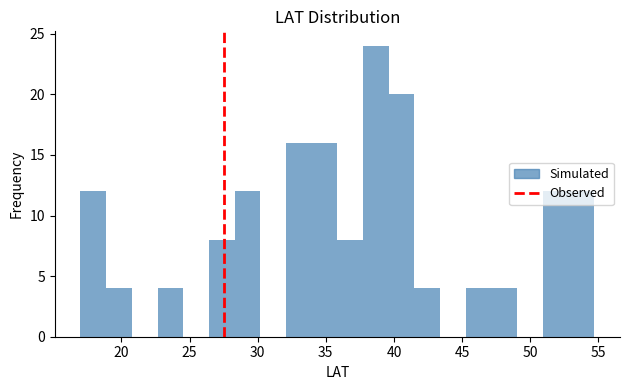

Around what value on the x-axis is the tallest bar? Give the approximate position of its centre, as read against the axis.

38.5